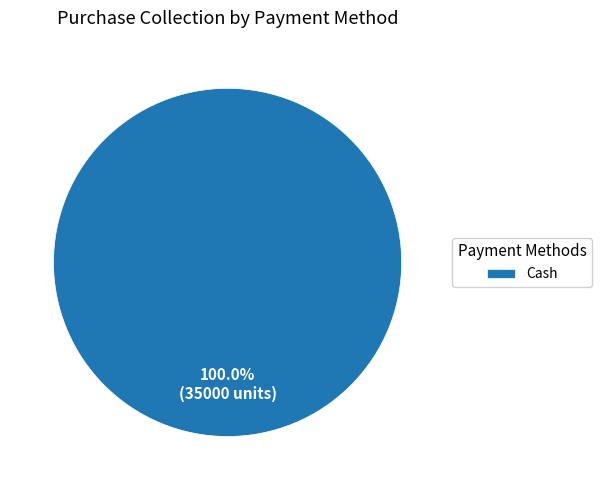

Count the number of slices in the pie.

1